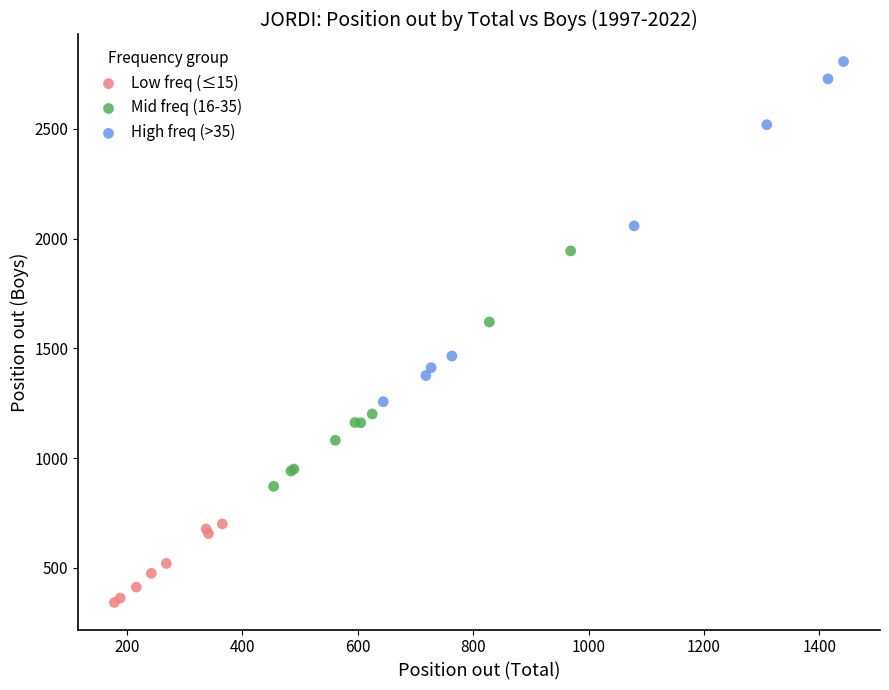

Which series contains the lowest Y value?

Low freq (≤15)